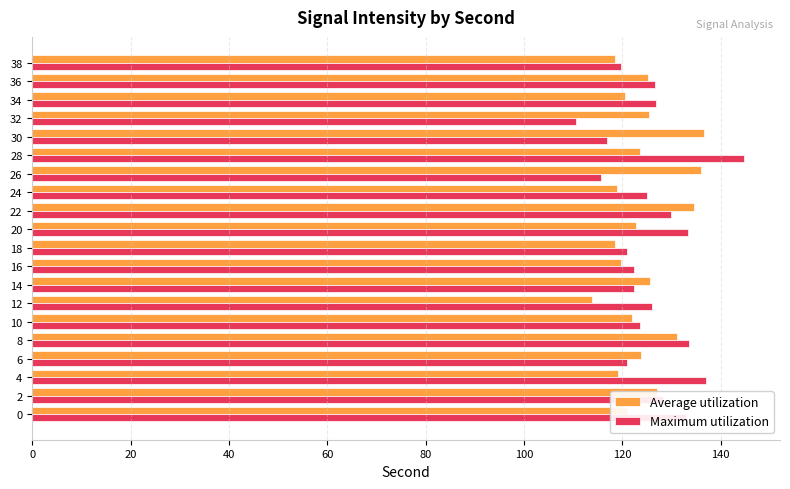

What is the sum of all Maximum utilization values?

2517.3